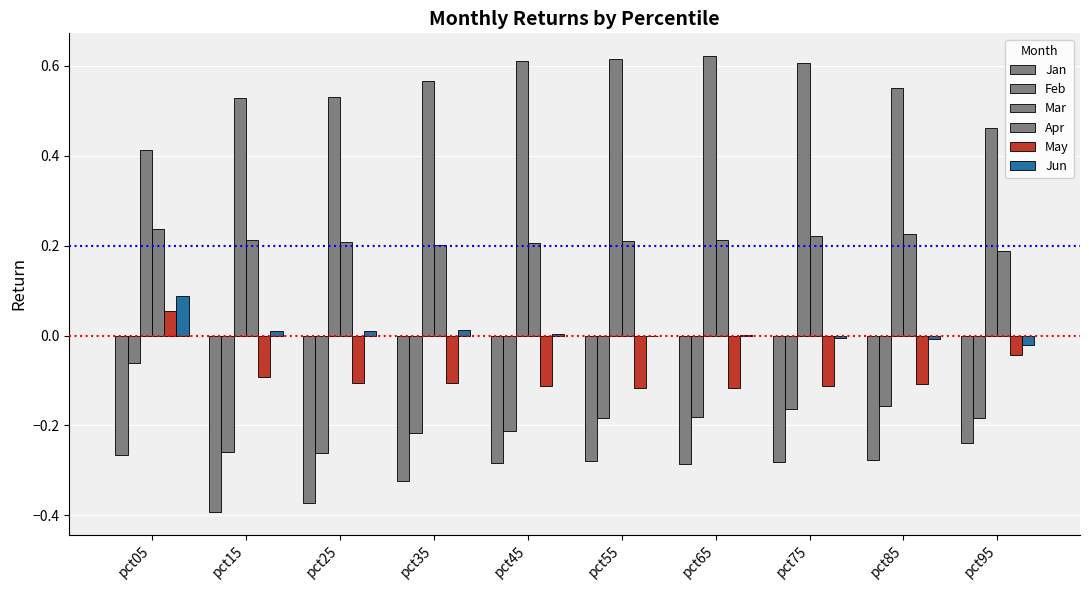

List the labels in order of Jun value, largest first.

pct05, pct35, pct25, pct15, pct45, pct65, pct55, pct75, pct85, pct95